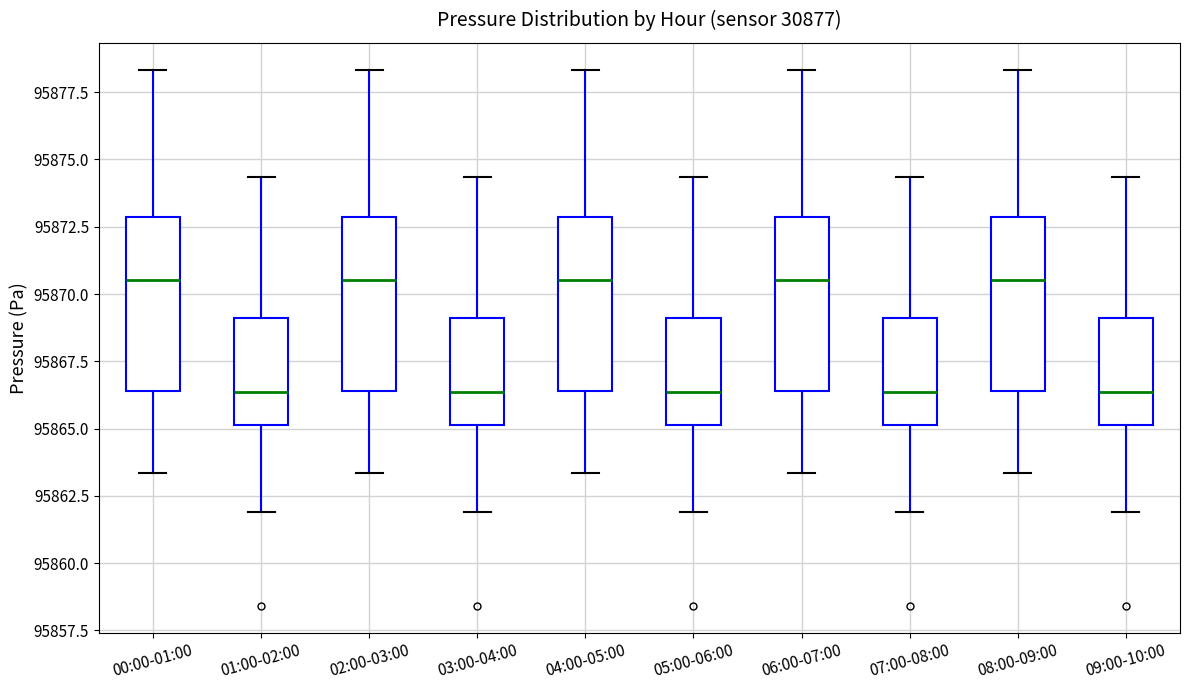

Where is the upper edge of the box for 08:00-09:00 on the y-axis? The values are not printed on the chart, so give them approximately, as read against the axis.

95873.0